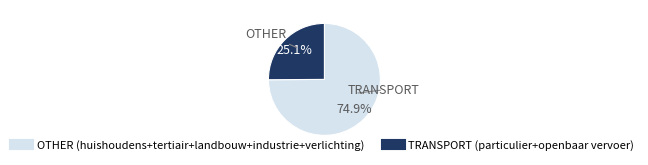

Is there a majority slice in this chart?

Yes